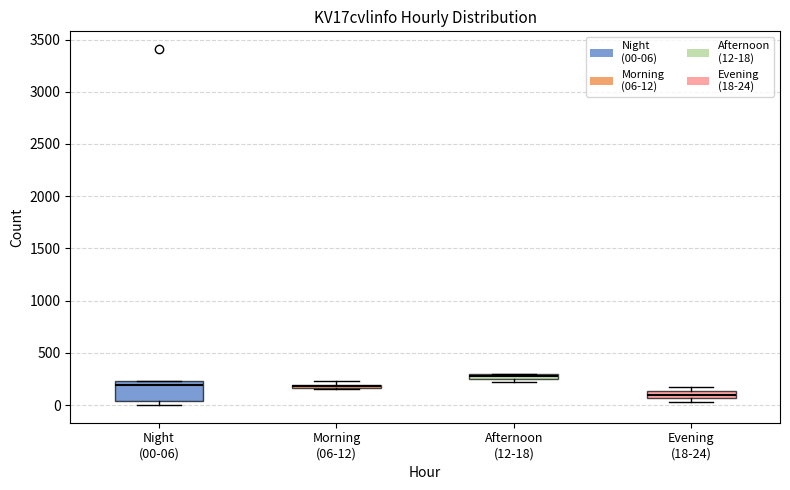

Which box's median line is the highest?

Afternoon (12-18)